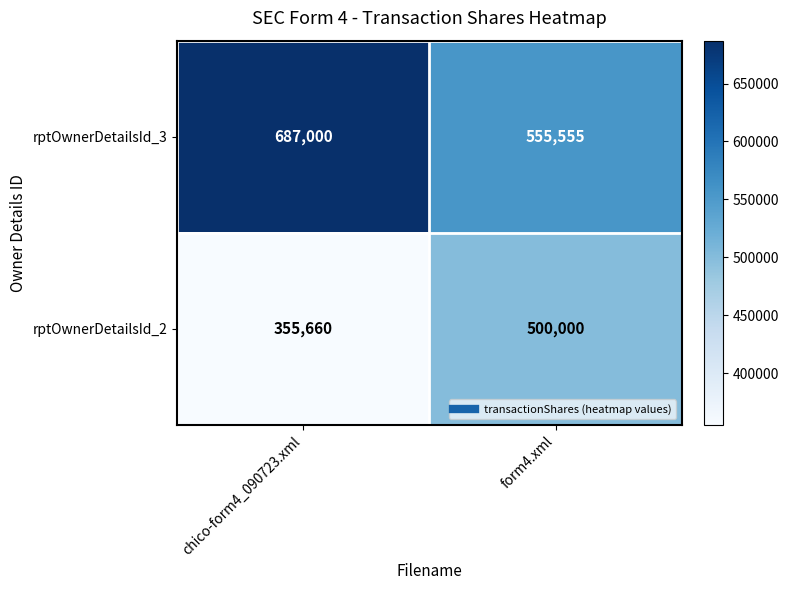

The value of rptOwnerDetailsId_2 at chico-form4_090723.xml is 355660. True or false?

True